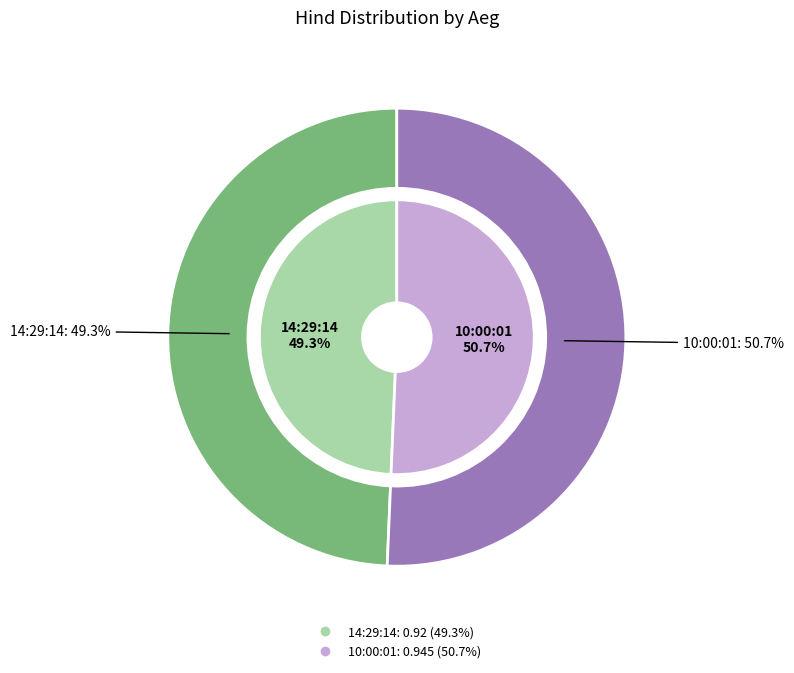

The 14:29:14 slice represents 55% of the pie. True or false?

False